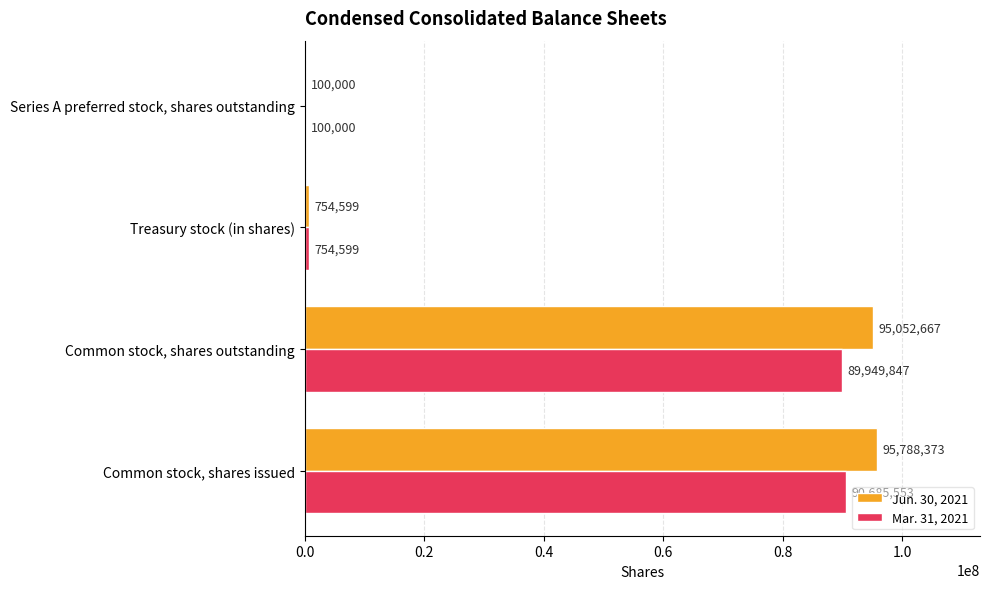

What is the total value across all series at Treasury stock (in shares)?

1509198